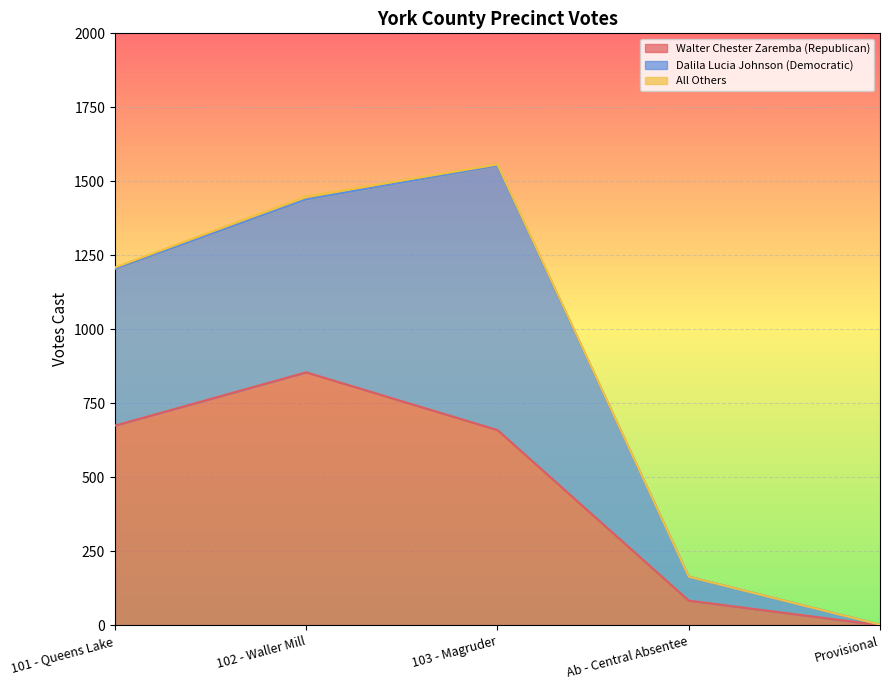

Is it true that Dalila Lucia Johnson (Democratic) equals 529 at 101 - Queens Lake?

True